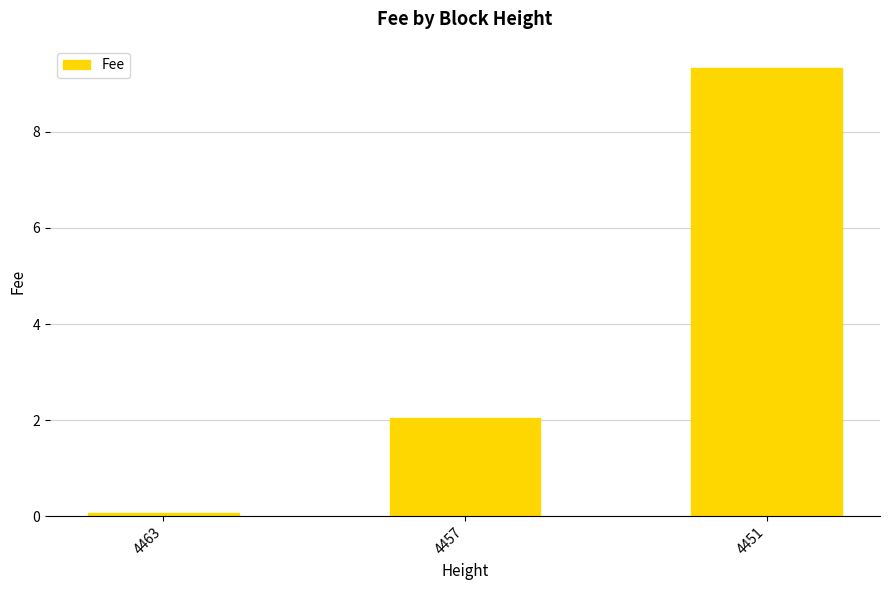

Reading left to right, transcribe all the data shown in this chart.

4463=0.1	4457=2.1	4451=9.3